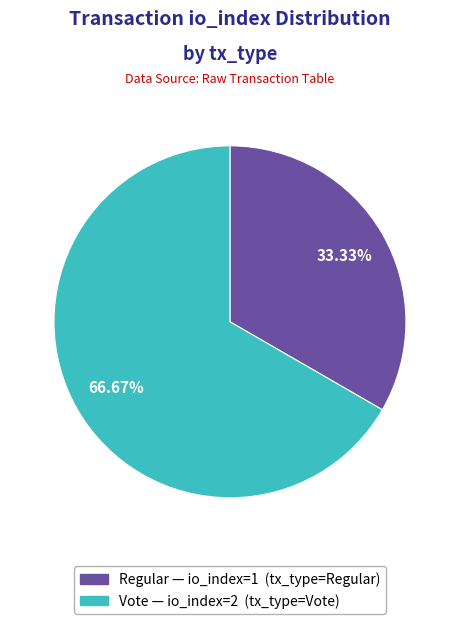

Is there any slice that represents more than half of the pie?

Yes